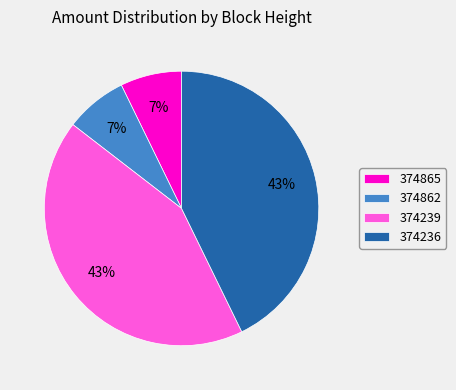

To the nearest percent, what portion does 374236 represent?

43%